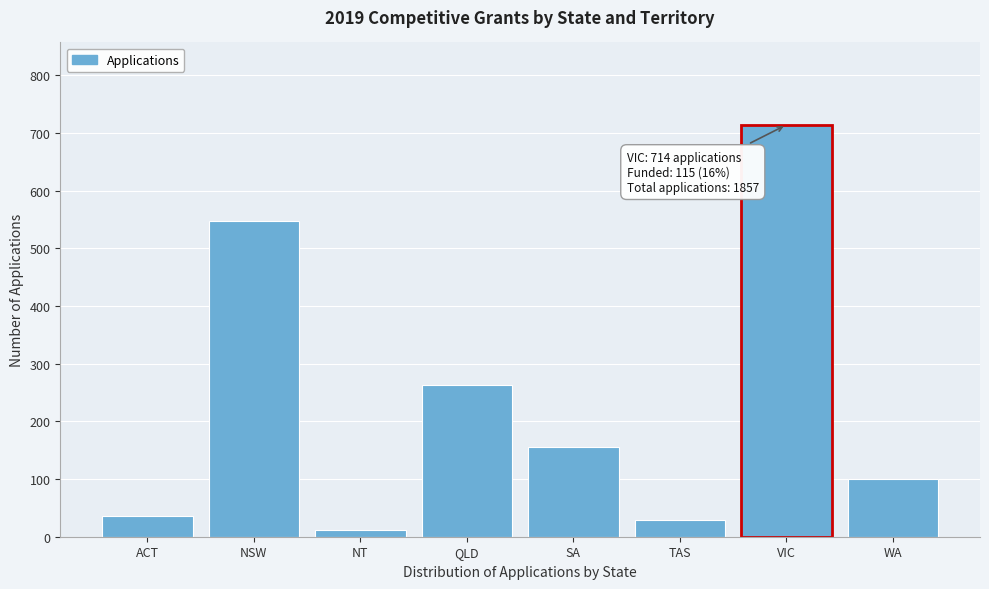

Reading left to right, list all the values displayed in this chart.

36	548	11	263	156	29	714	100